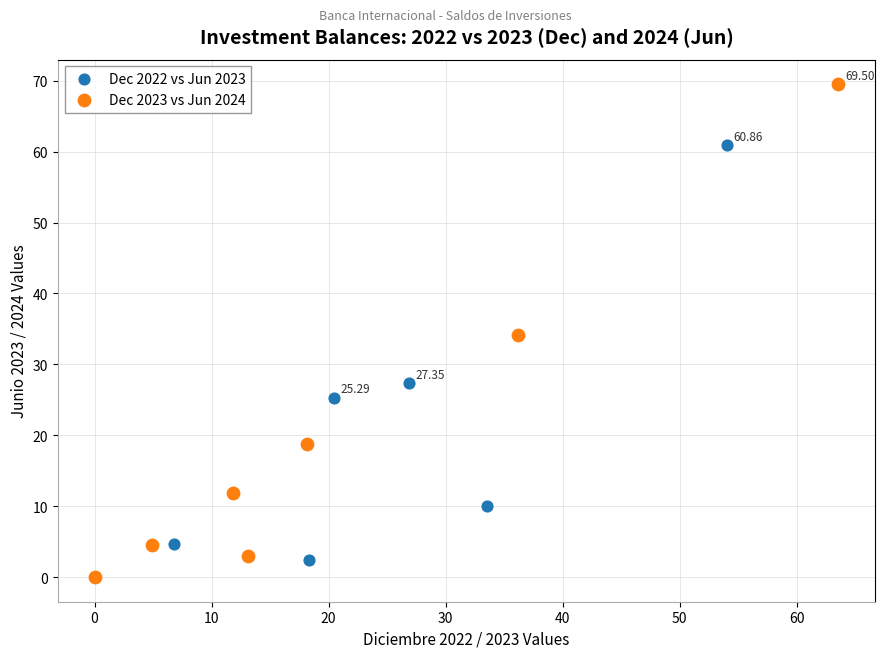

What are all the series names shown in the legend?

Dec 2022 vs Jun 2023, Dec 2023 vs Jun 2024